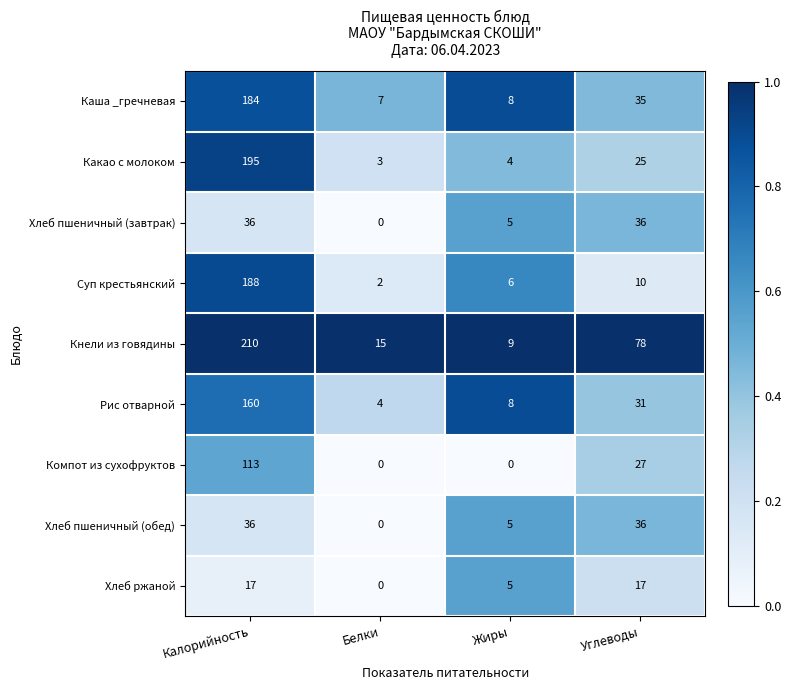

Is it true that Какао с молоком equals 195 at Калорийность?

True